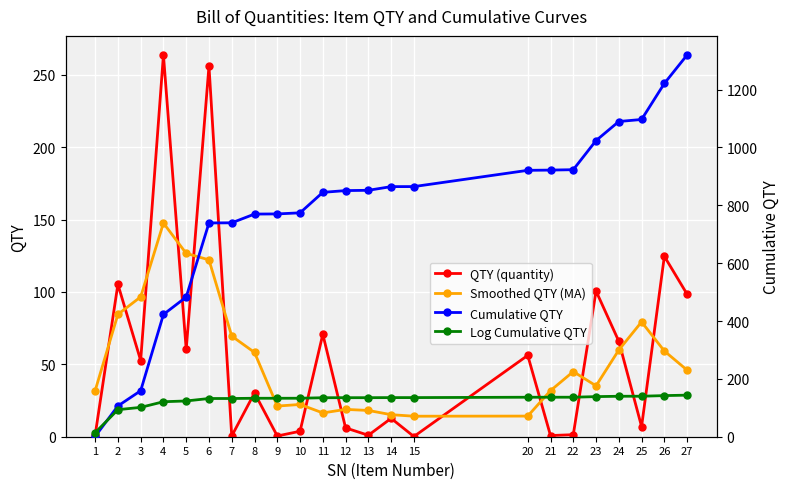

What is the sum of the Cumulative QTY values at 25 and 21?

2018.7